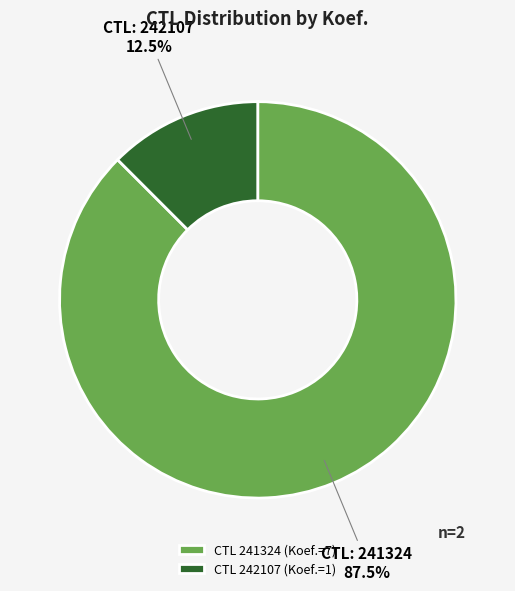

What percentage is NOT represented by CTL 242107 (Koef.=1)?

87.5%